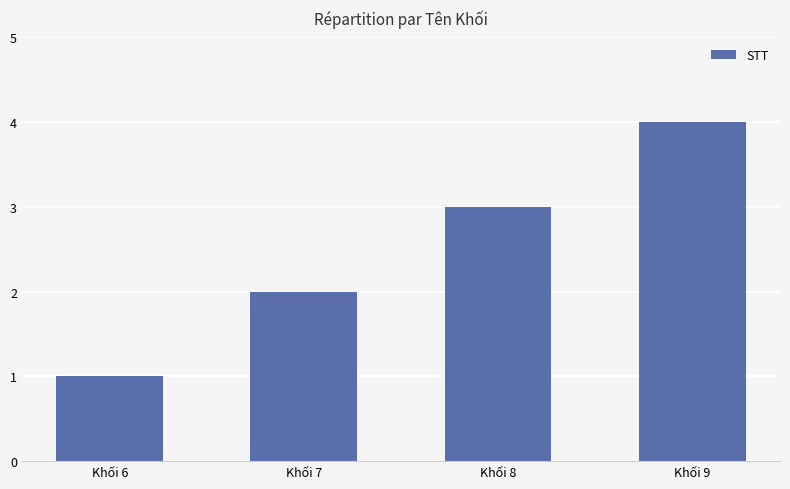

Count the number of categories in the chart.

4